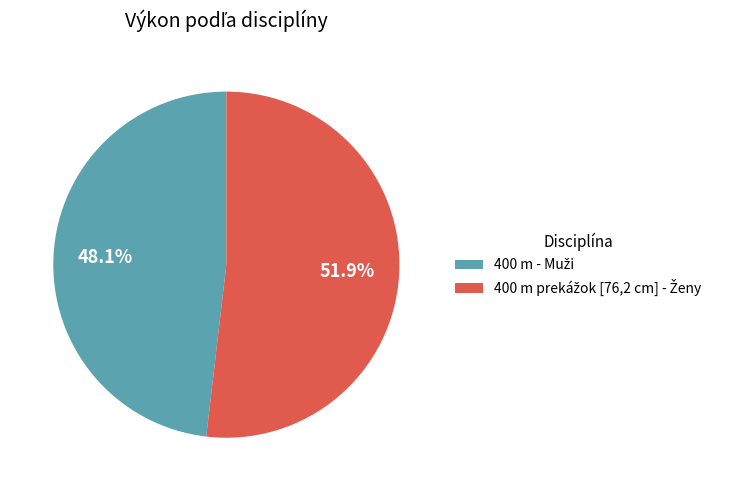

Is there any slice that represents more than half of the pie?

Yes